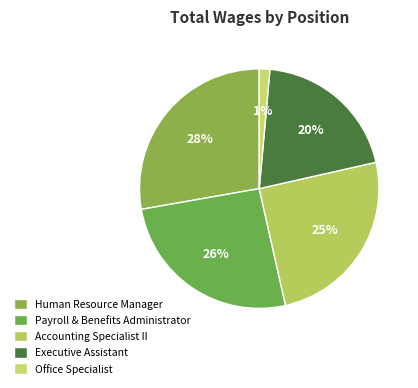

To the nearest percent, what is the average slice percentage?

20%